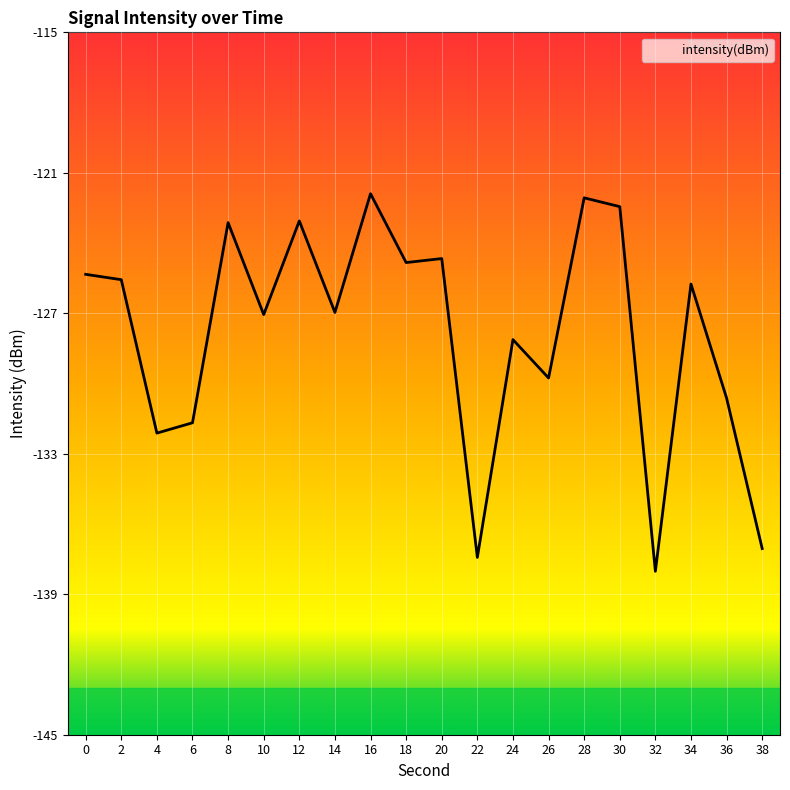

Is it true that the value at 10 is -127.1?

True